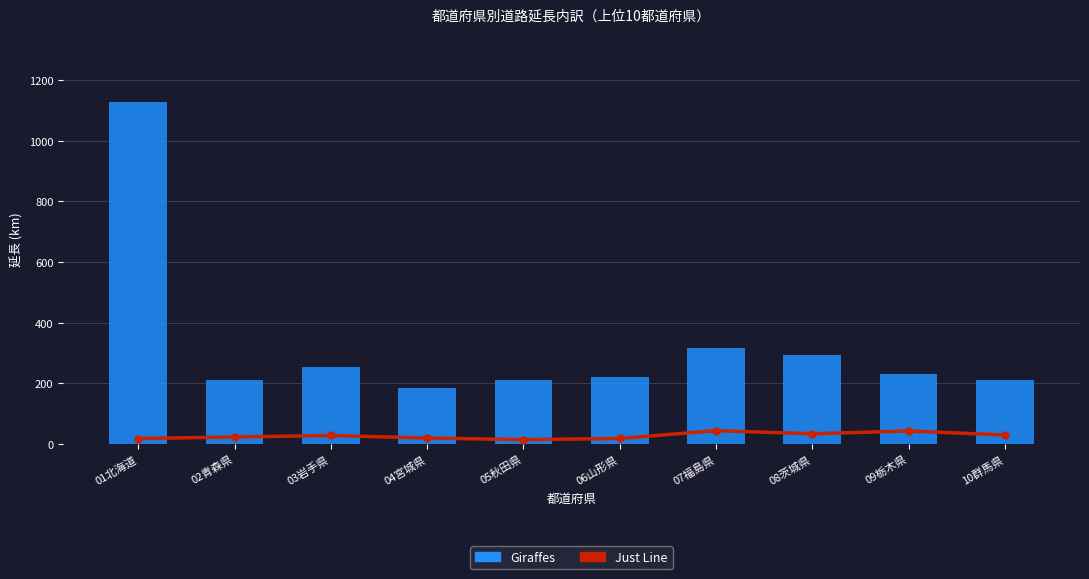

Where is Giraffes nearest to the value 655?

07福島県